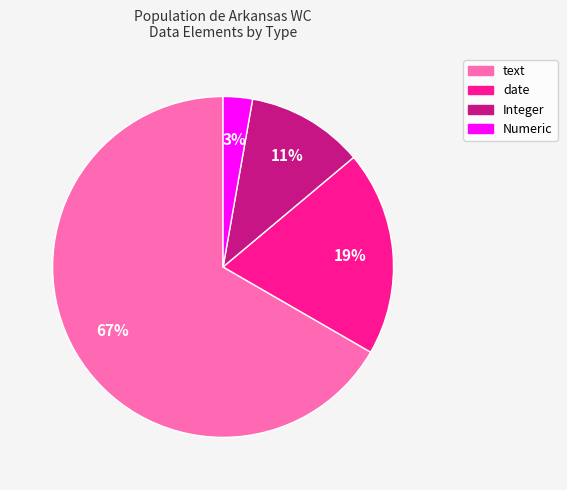

To the nearest percent, what is the average slice percentage?

25%